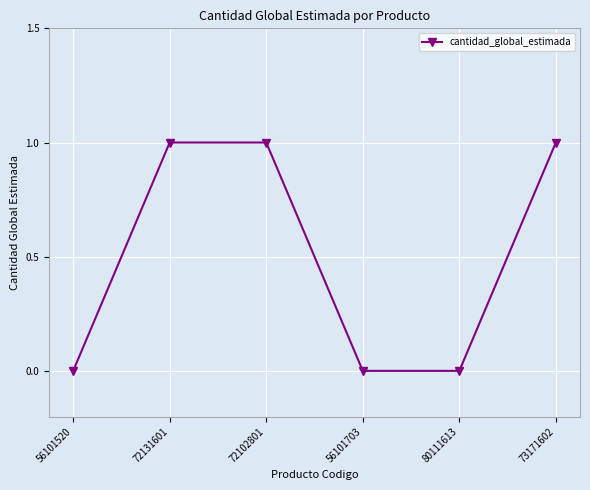

True or false: the data shows 0 at 80111613.

True